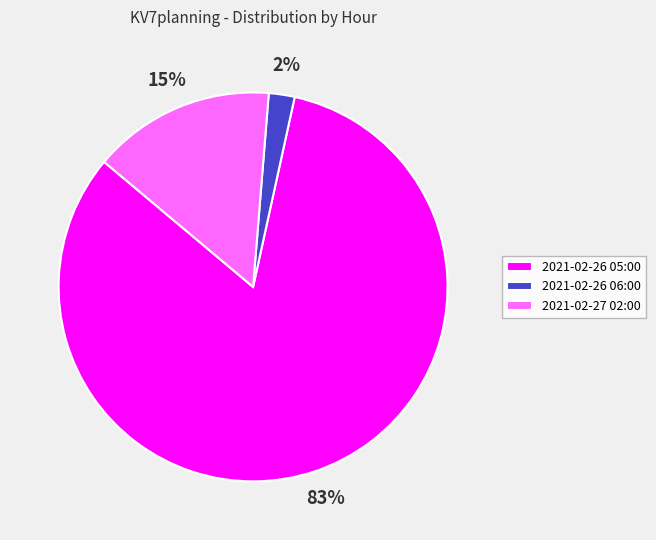

Is it true that 2021-02-26 06:00 is 14% of the pie?

False